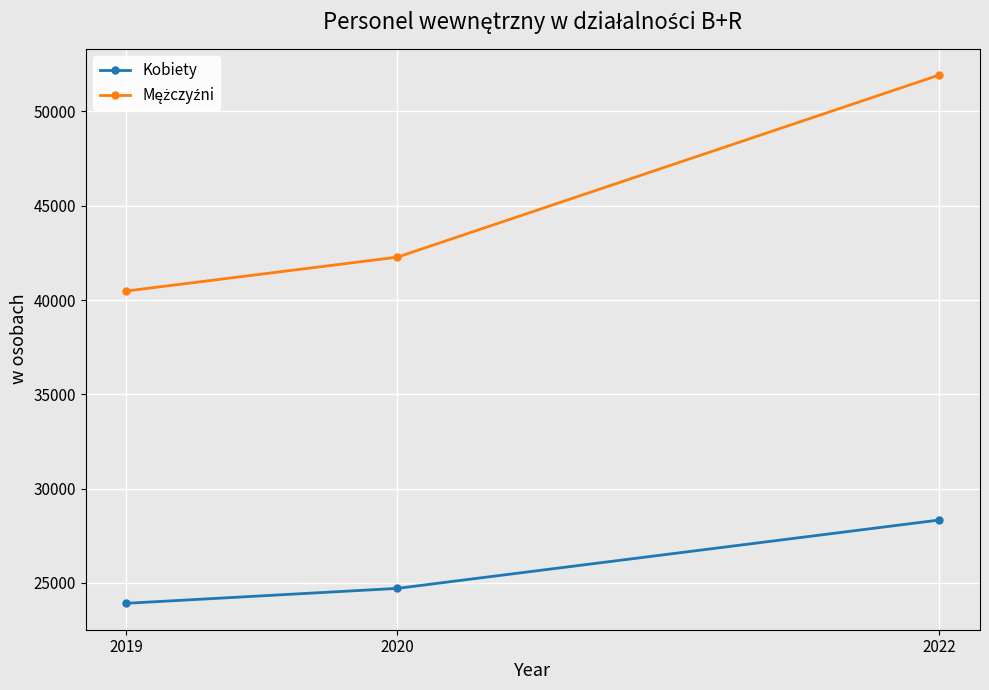

Read the Kobiety value at 2022, to the nearest 10.

28340